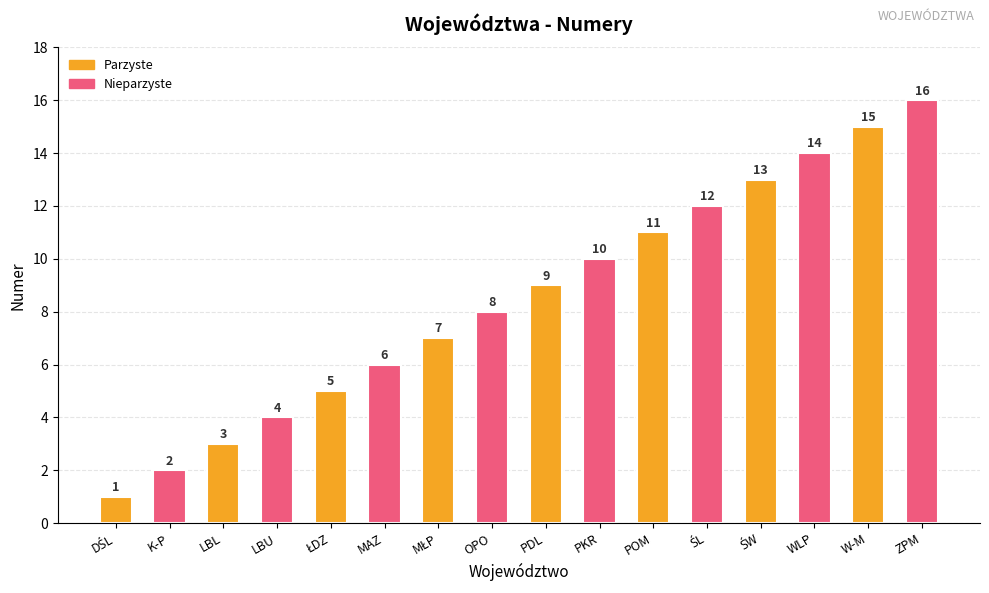

What is the change in value from MAZ to POM?

+5